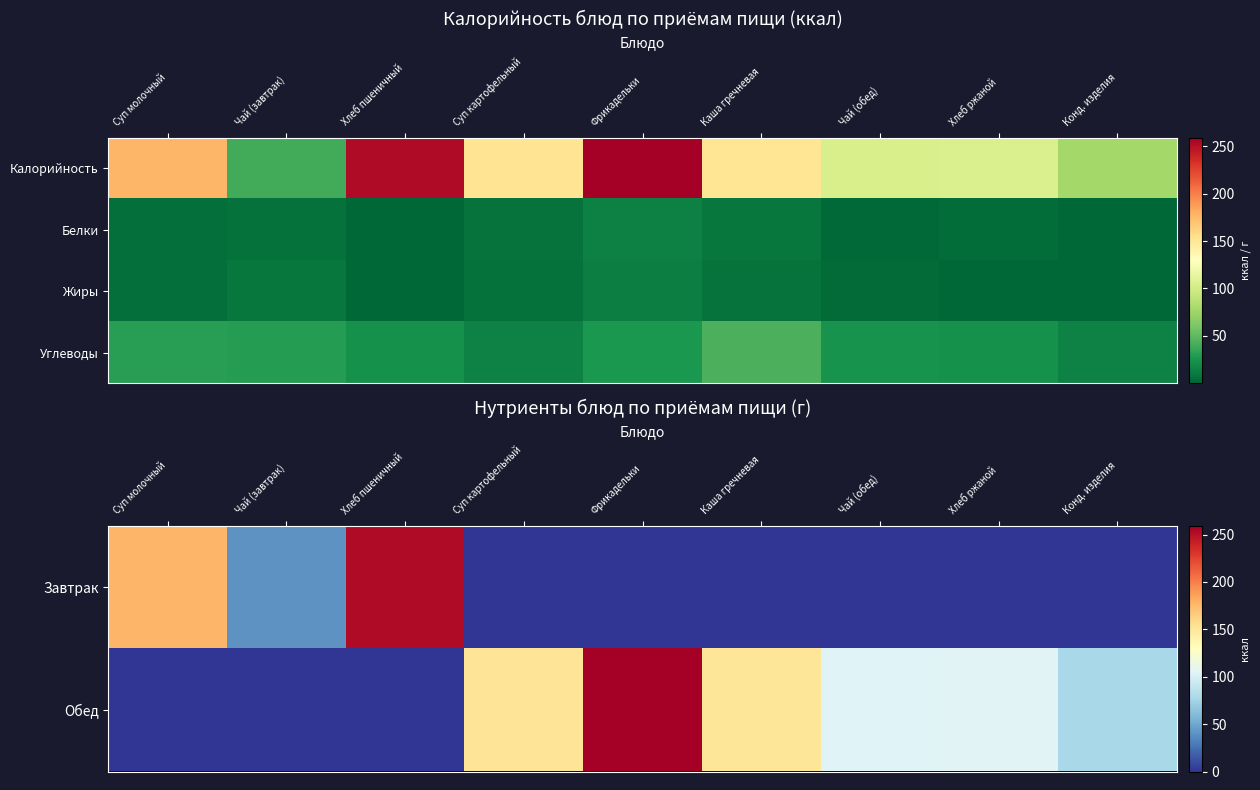

Which has a higher value, Фрикадельки or Конд. изделия?

Фрикадельки